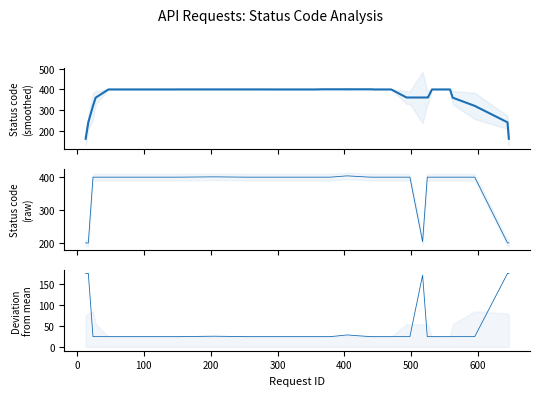

The value of Status code (smoothed) at 400 is 400.0. True or false?

True